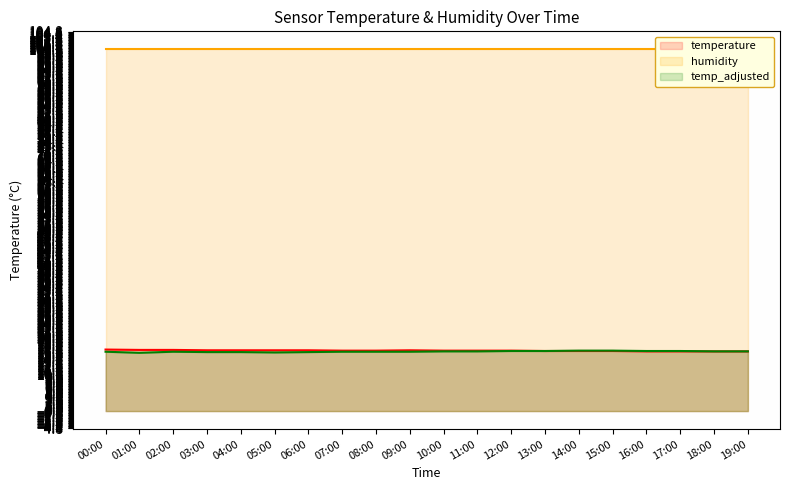

What value does the temp_adjusted series have at 06:00?

16.3